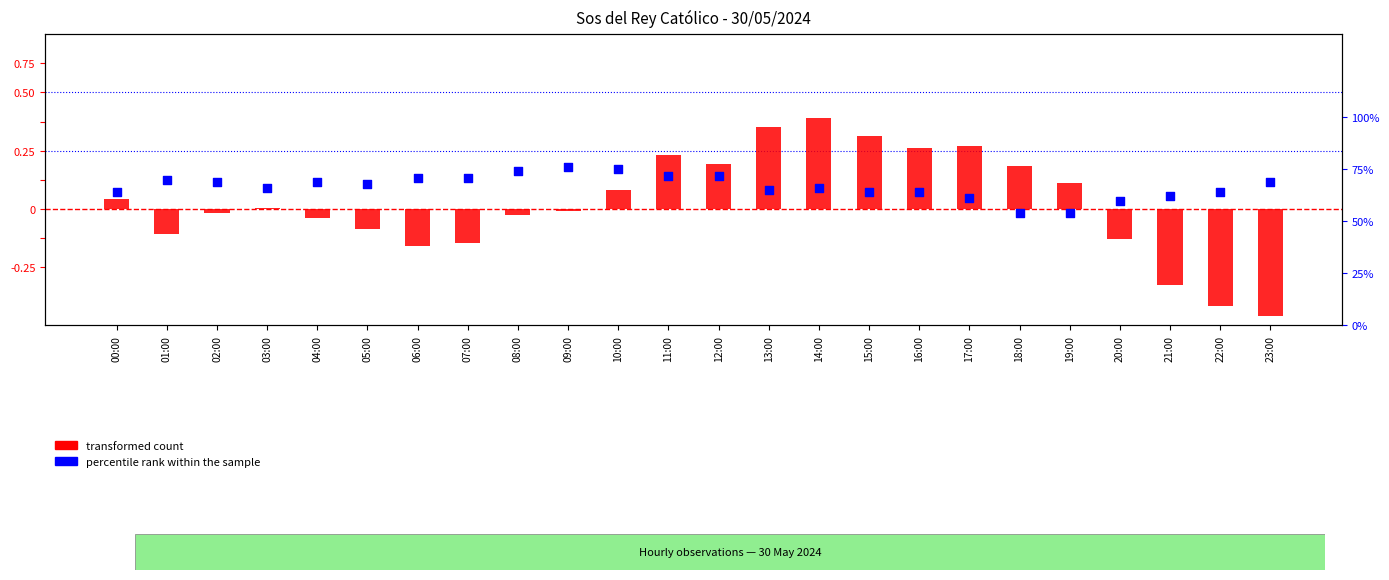

What are all the series names shown in the legend?

transformed count, percentile rank within the sample